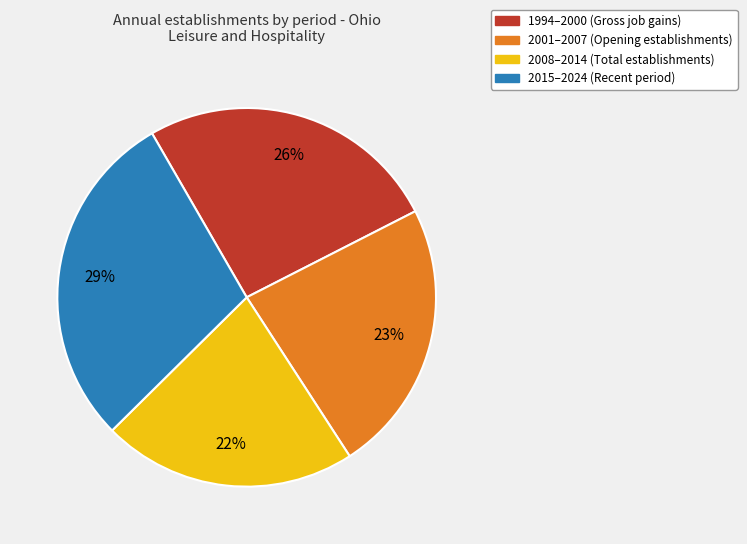

To the nearest percent, what is the average slice percentage?

25%